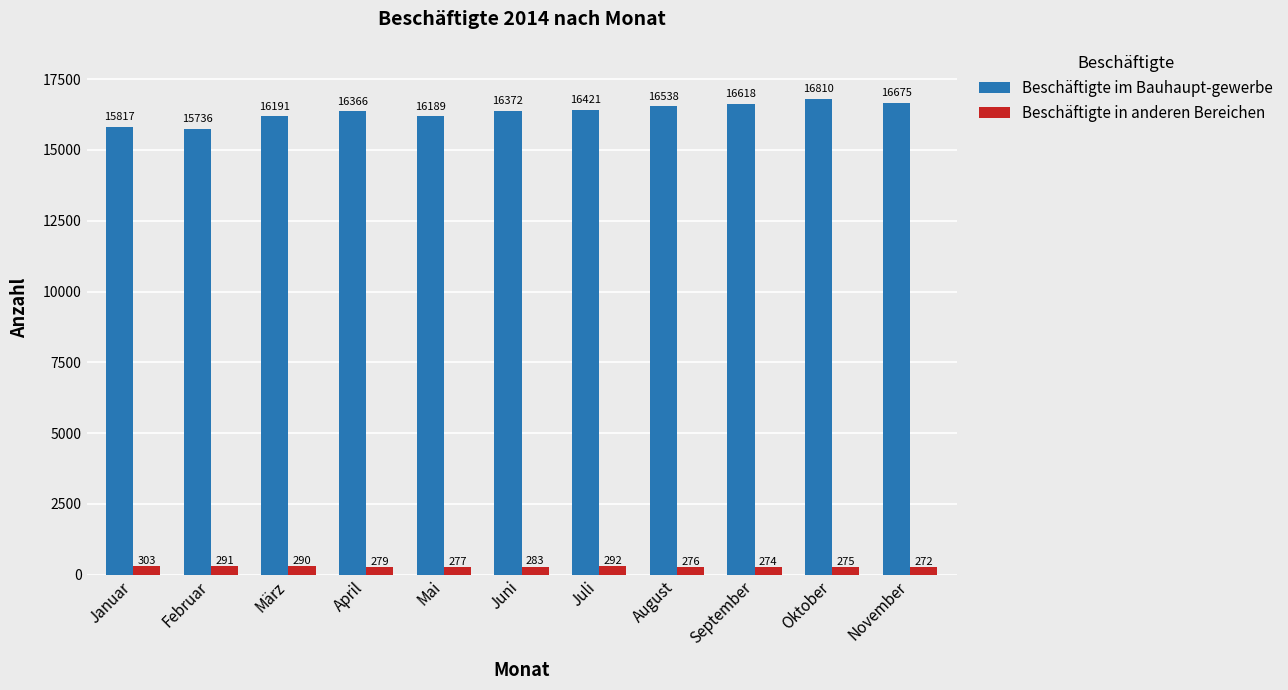

Reading right to left, extract all data points from this chart.

Beschäftigte im Bauhaupt-gewerbe: November=16675	Oktober=16810	September=16618	August=16538	Juli=16421	Juni=16372	Mai=16189	April=16366	März=16191	Februar=15736	Januar=15817
Beschäftigte in anderen Bereichen: November=272	Oktober=275	September=274	August=276	Juli=292	Juni=283	Mai=277	April=279	März=290	Februar=291	Januar=303